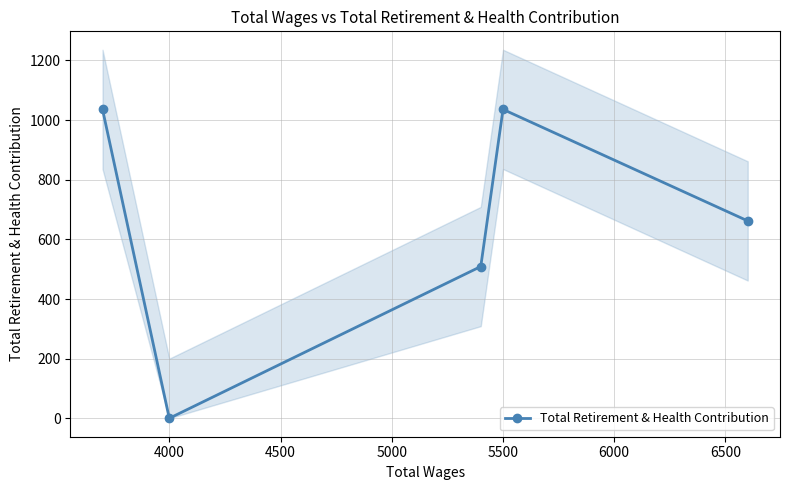

The Total Retirement & Health Contribution series shows 1036 at 5500. True or false?

True